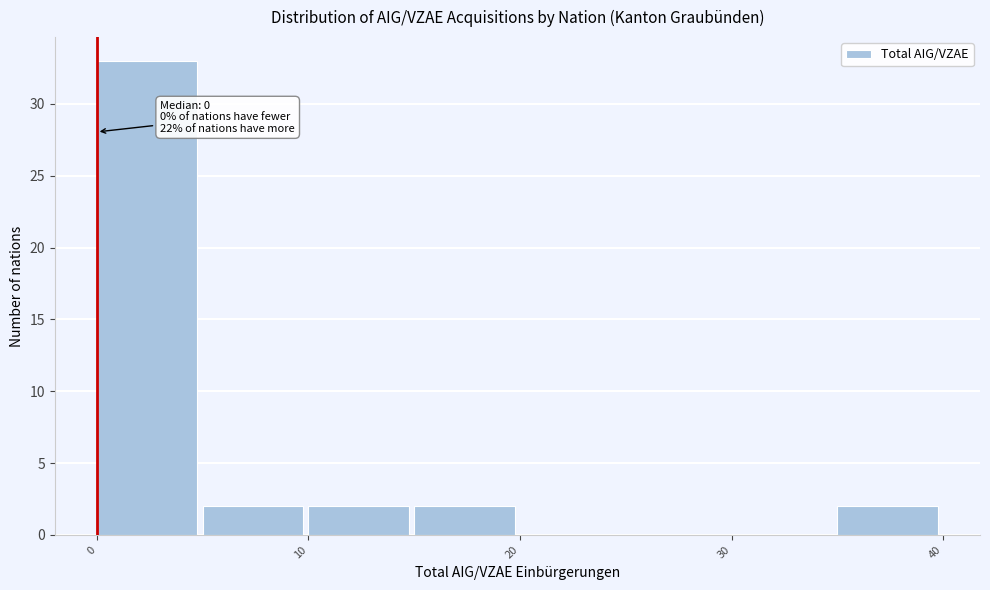

Which range on the x-axis has the tallest bar?

0 to 5